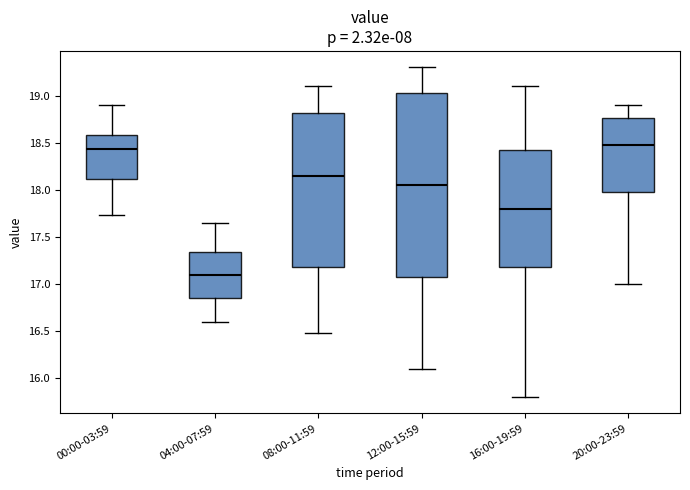

Where is the upper edge of the box for 00:00-03:59 on the y-axis? The values are not printed on the chart, so give them approximately, as read against the axis.

18.60